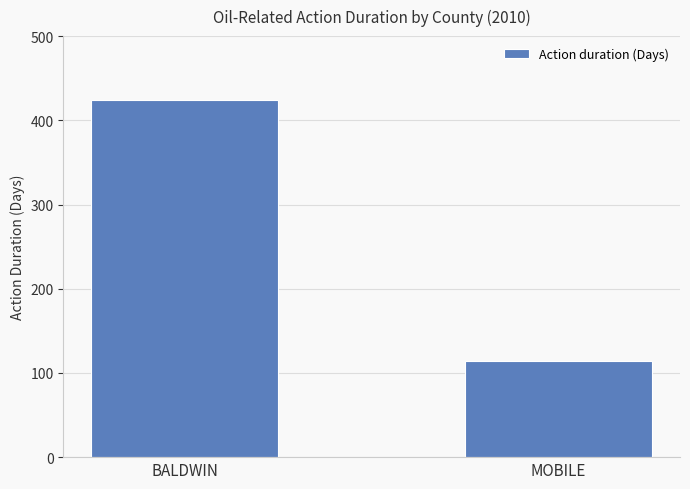

How many categories are shown in the chart?

2